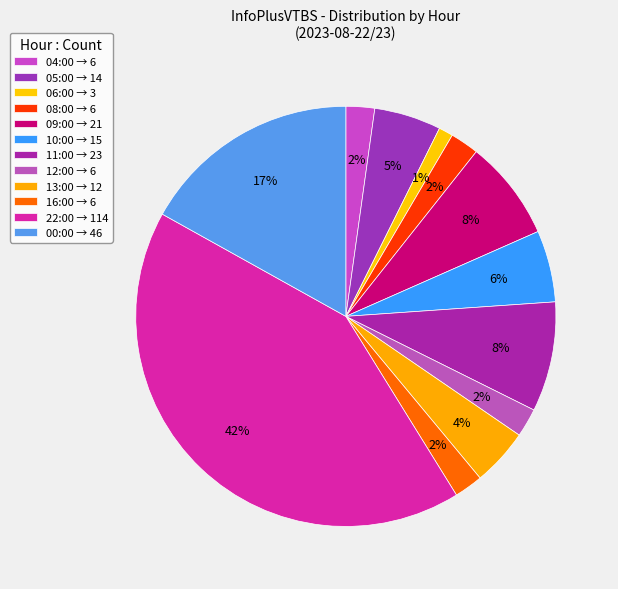

To the nearest percent, what percentage of the pie is 12:00?

2%